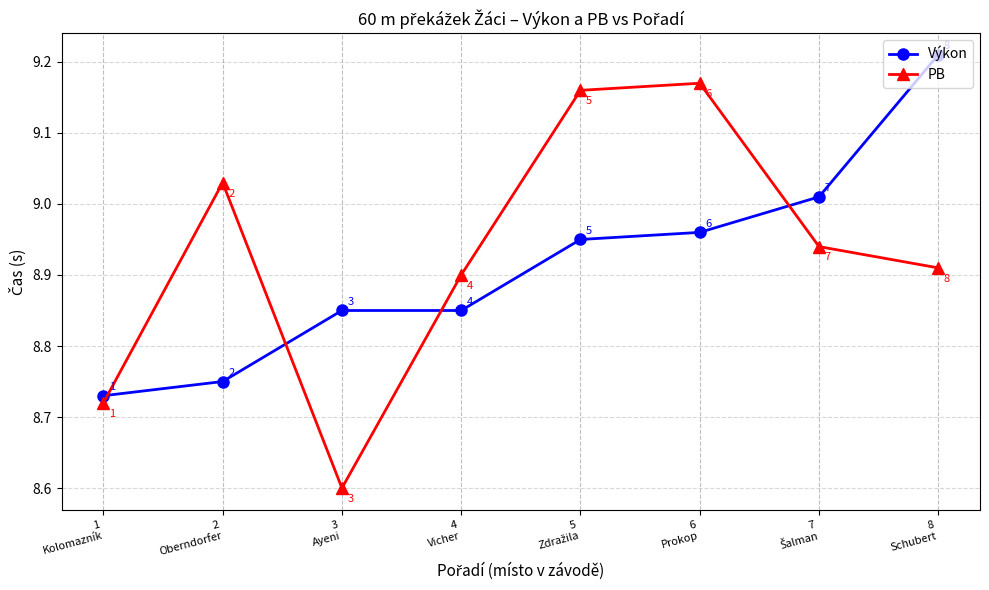

At how many categories does at least one series exceed 8?

8